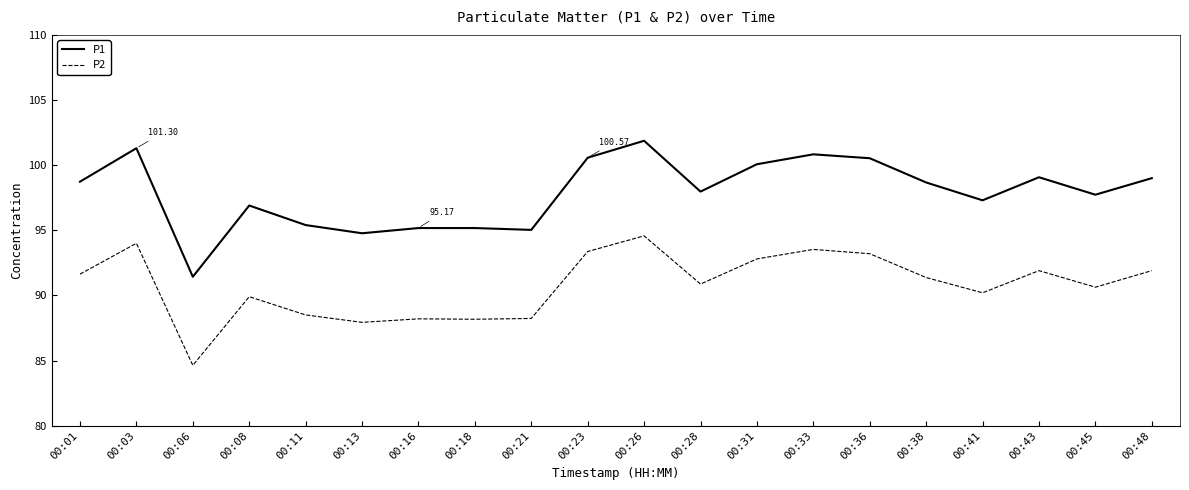

At which category is the sum across all series the highest?

00:26